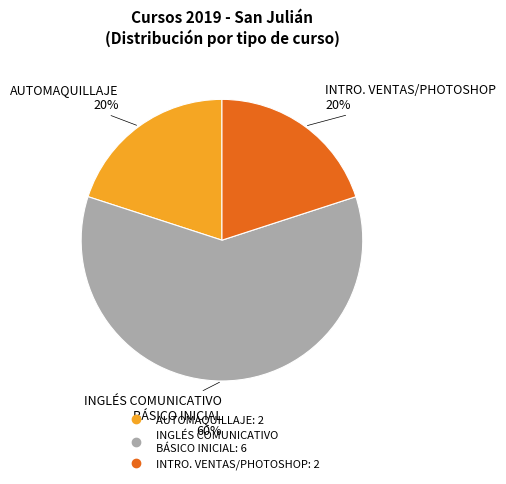

To the nearest percent, what is the difference between the largest and smallest slice percentages?

40%